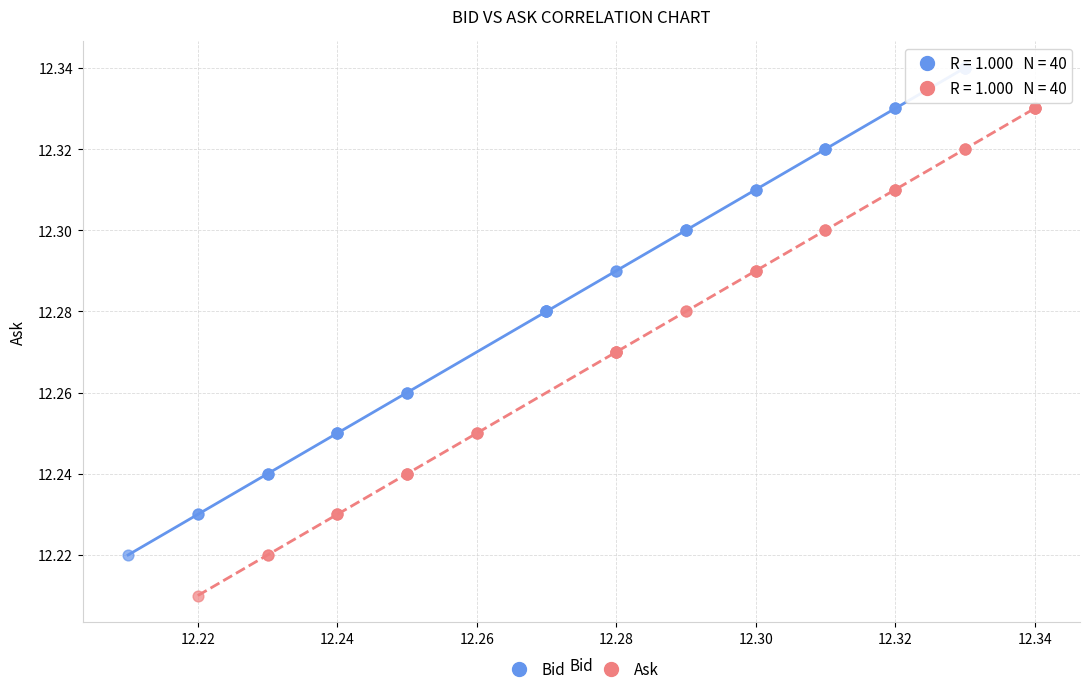

Which series reaches the maximum Y coordinate?

Bid